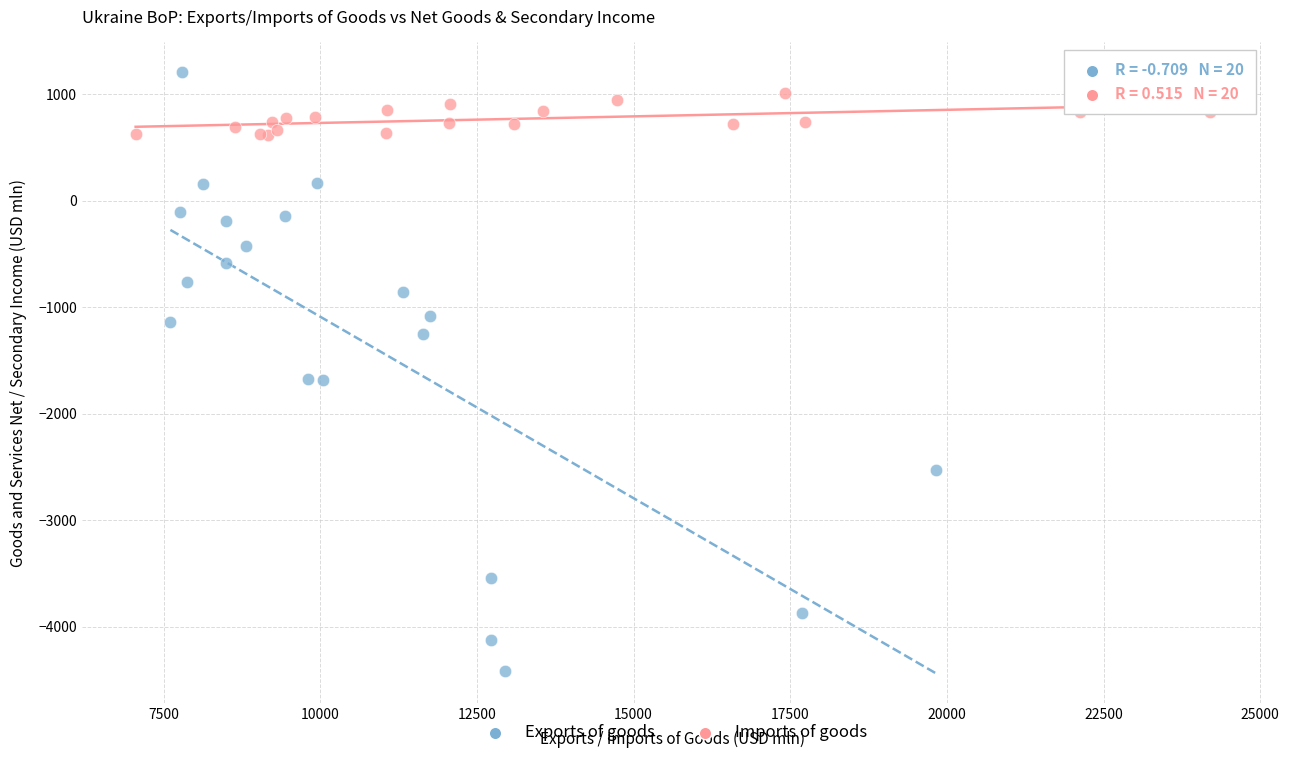

Which series reaches the minimum Y coordinate?

Exports of goods